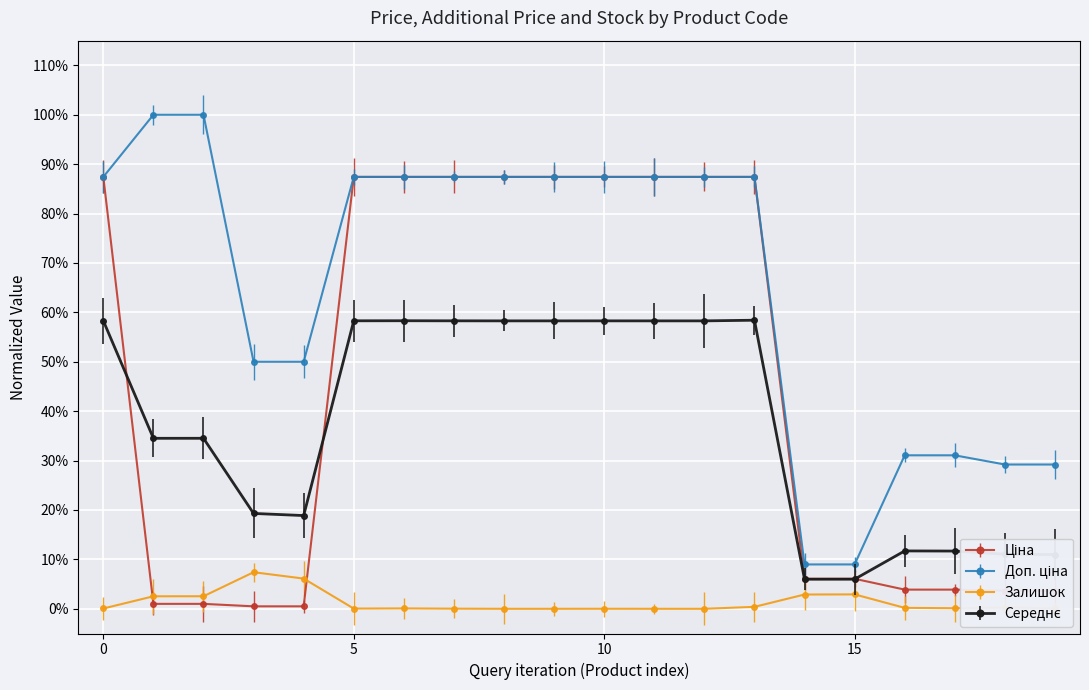

Is this an area chart (filled region under the line)?

No